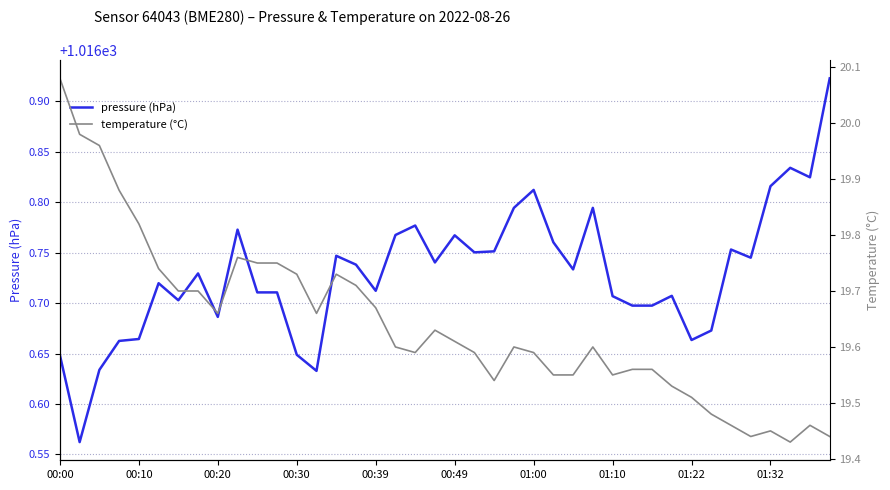

True or false: temperature (°C) and pressure (hPa) intersect in this chart.

False